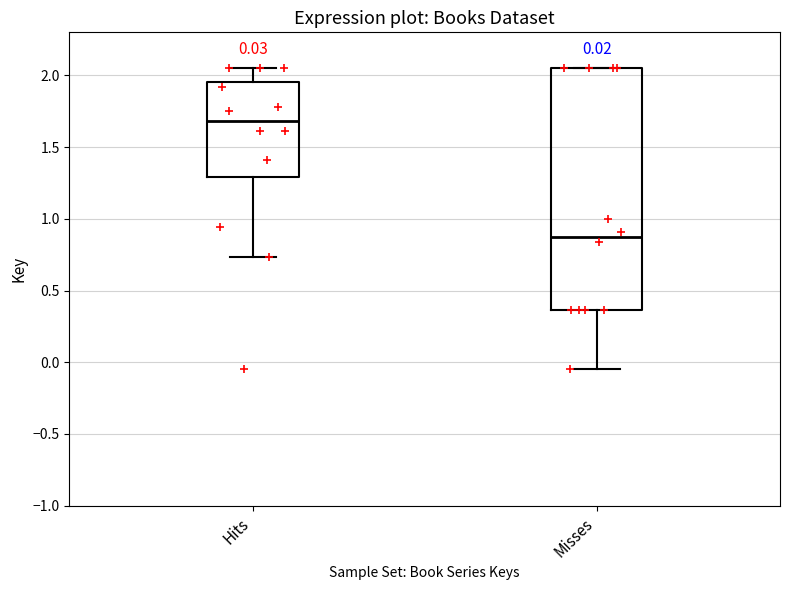

Which box is the tallest, from its lower edge to its upper edge?

Misses